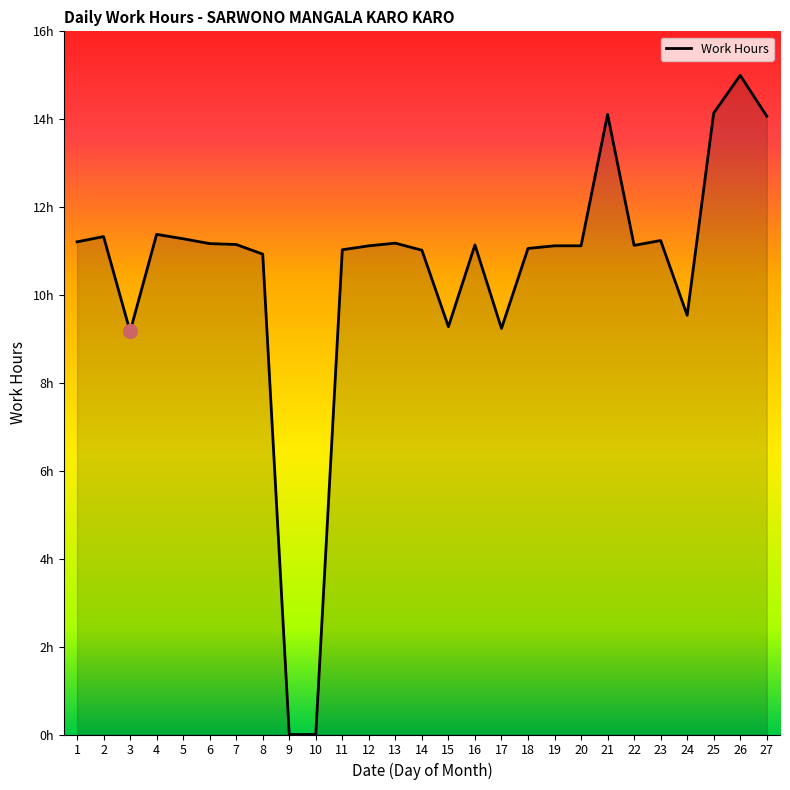

Which has a higher value, 24 or 23?

23